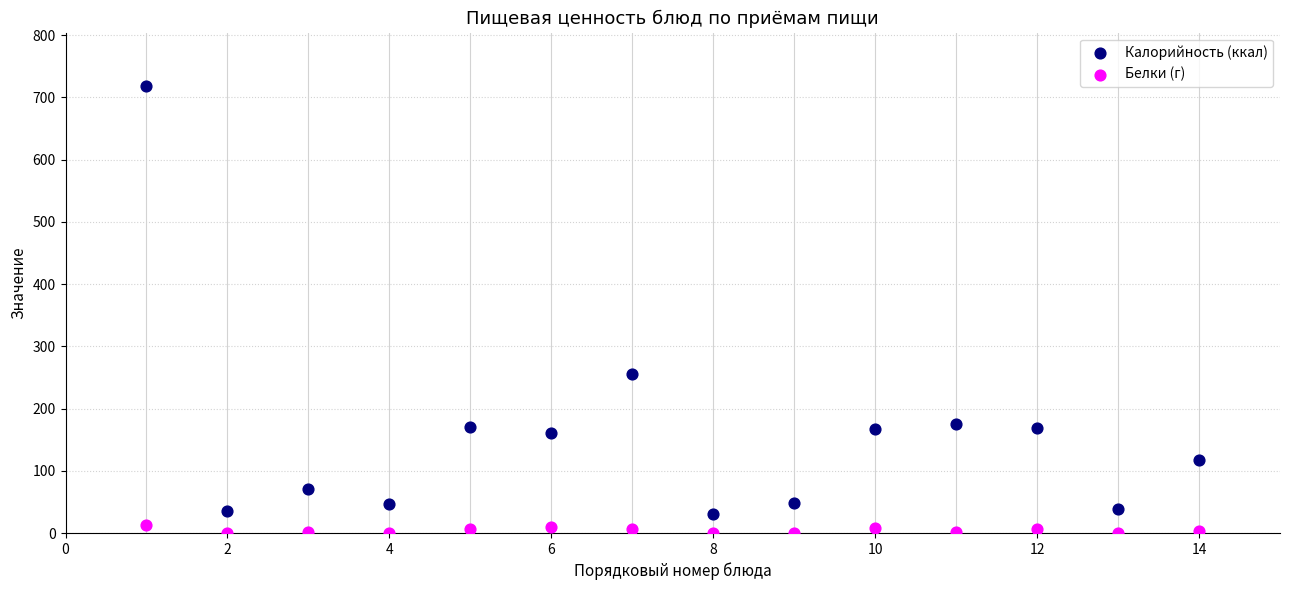

In the Калорийность (ккал) series, what Y value is closest to 374?

255.9